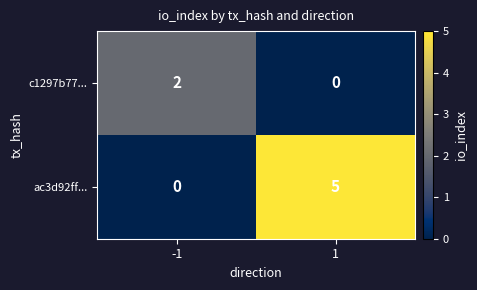

At how many categories does at least one series exceed 1?

2